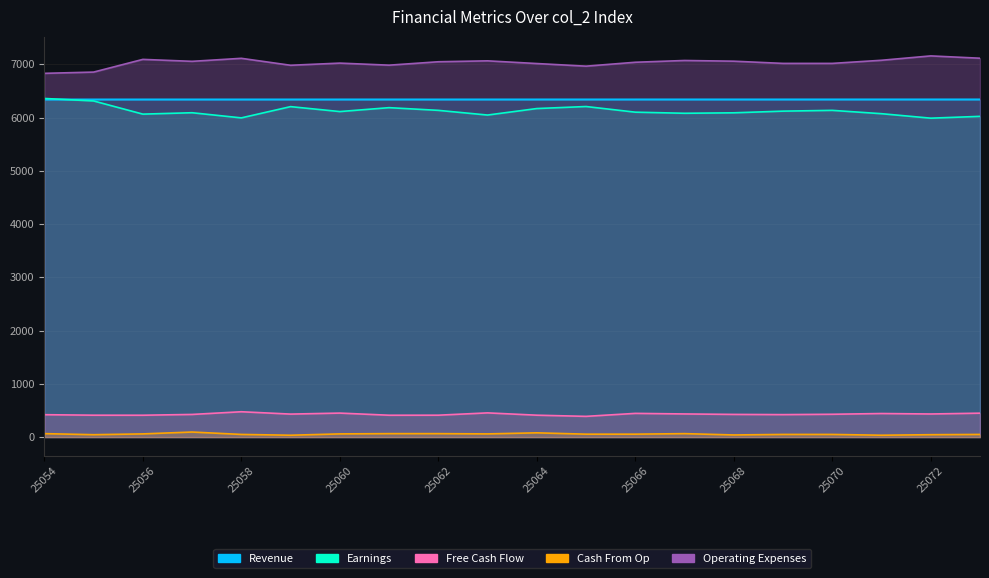

How many lines are shown in the chart?

5